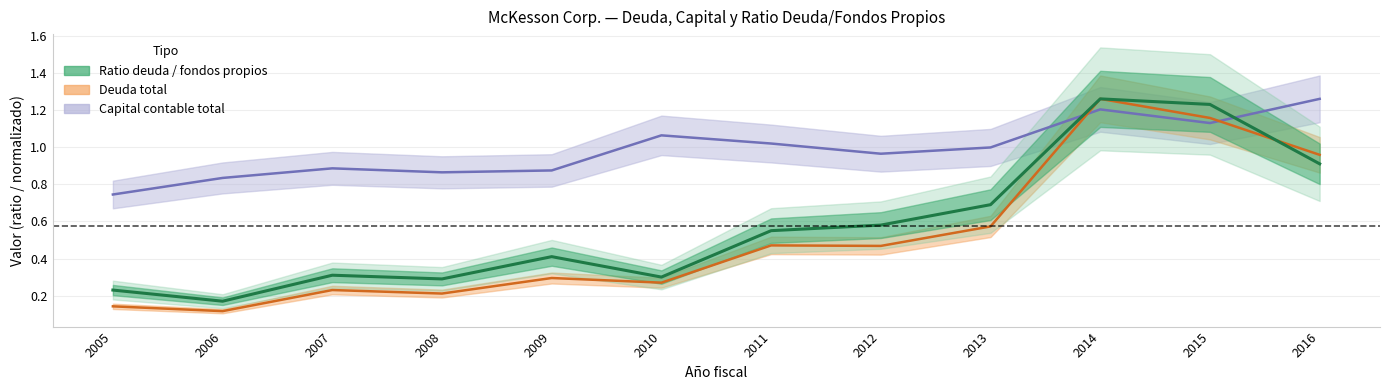

Which series has the largest total across all categories?

Capital contable total